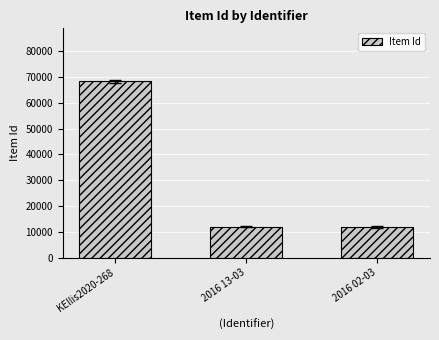

Count the number of categories in the chart.

3